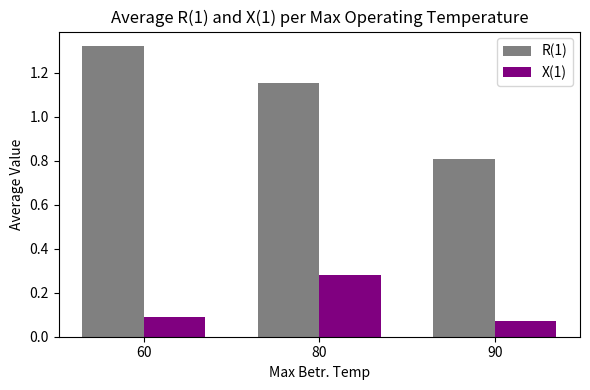

The value of X(1) at 60 is 0.0. True or false?

False